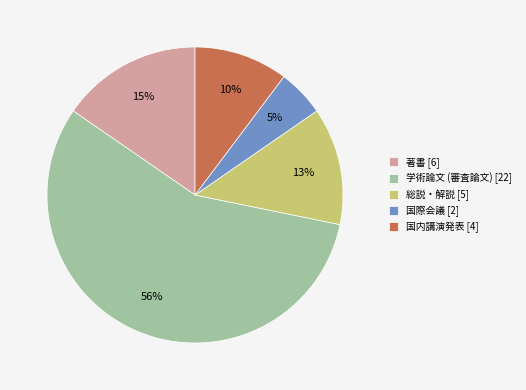

Combined, do 総説・解説 [5] and 国際会議 [2] account for over 50%?

No